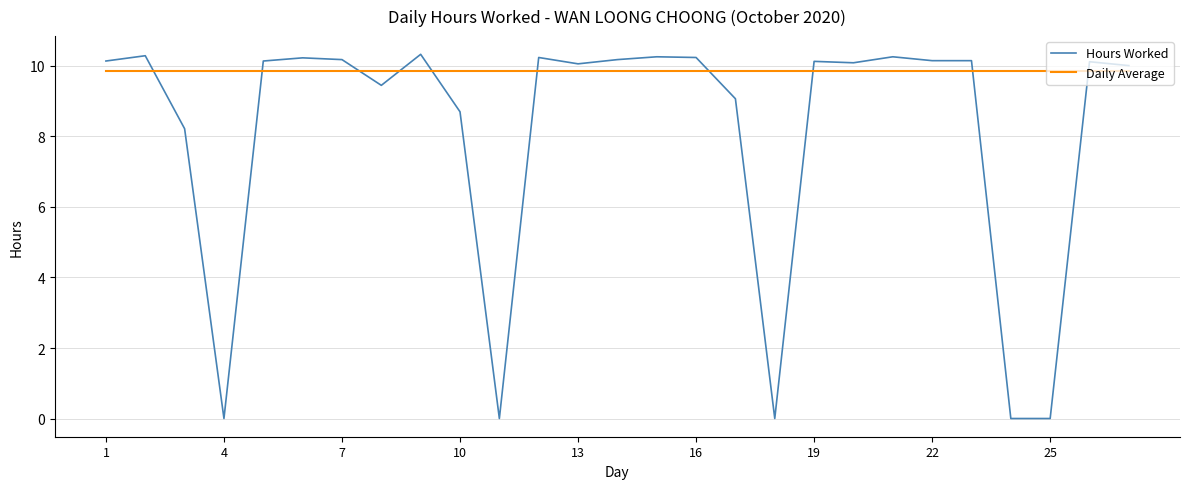

How many intersections are there between Daily Average and Hours Worked?

10